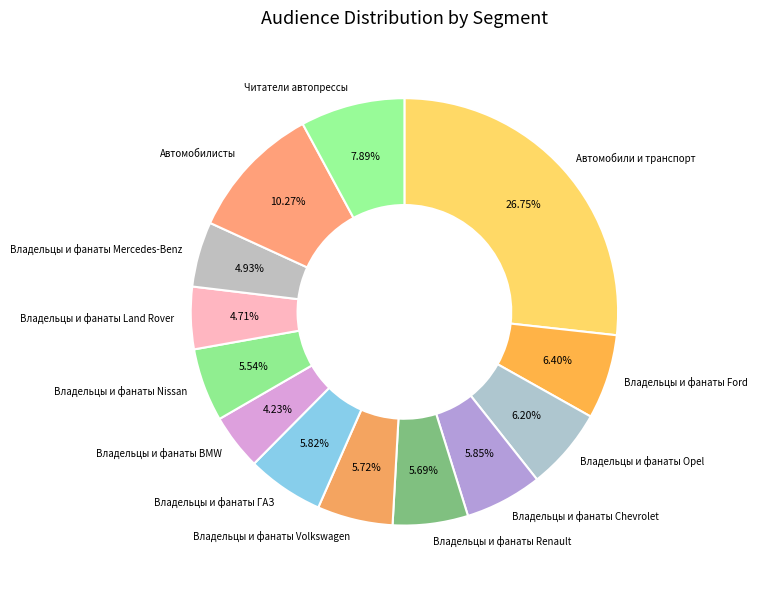

The Владельцы и фанаты BMW slice represents 4% of the pie. True or false?

True